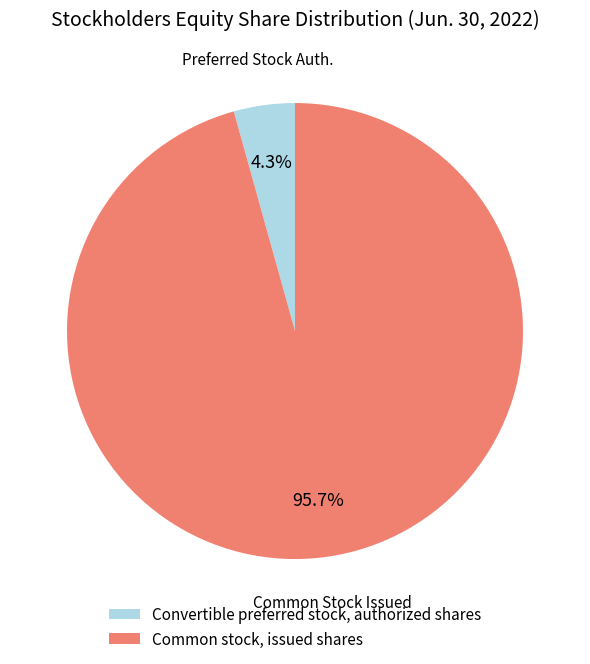

What percentage is NOT represented by Convertible preferred stock, authorized shares?

95.7%